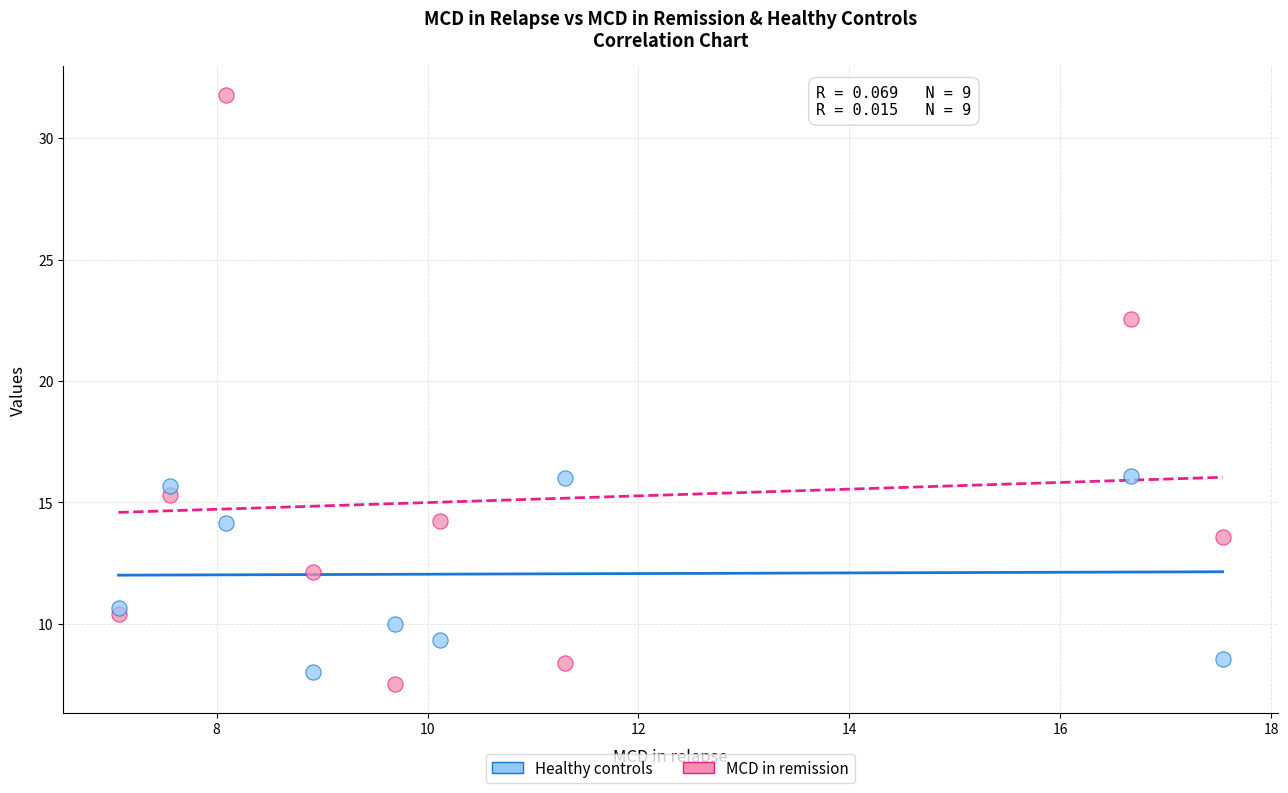

Which series reaches the minimum Y coordinate?

MCD in remission